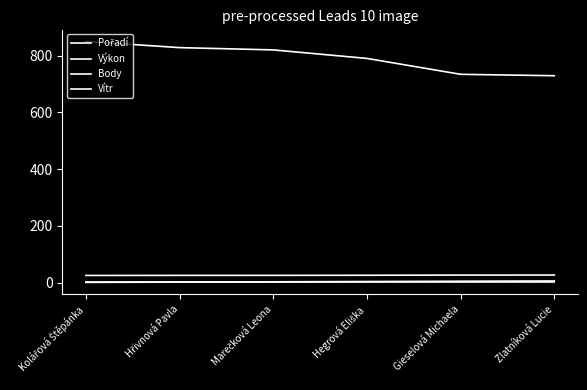

At which label does Výkon reach its minimum?

Kolářová Štěpánka